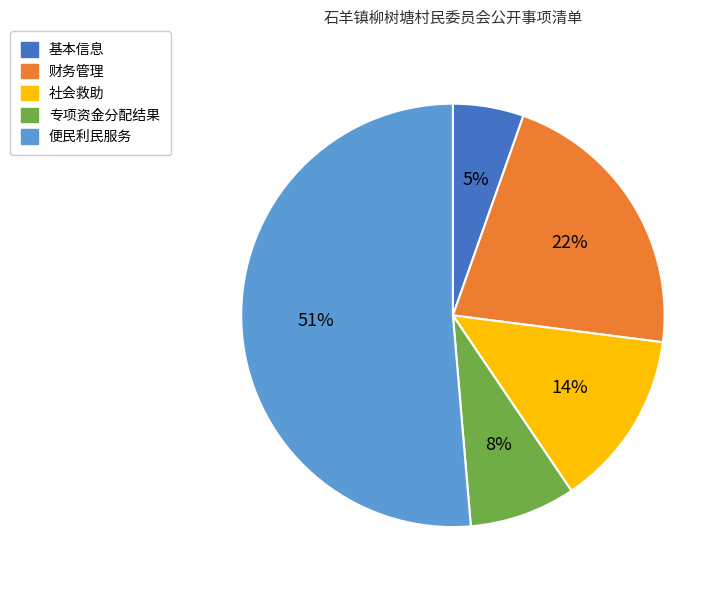

Is the sum of 专项资金分配结果 and 便民利民服务 greater than half?

Yes